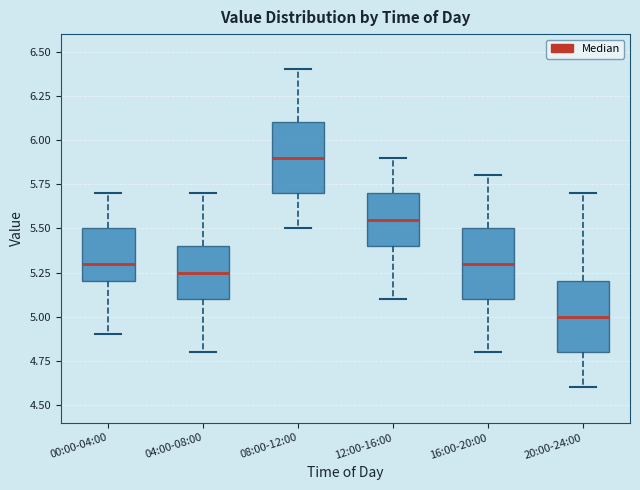

Reading left to right, read every box against the y-axis: the position of its median line, the range the box covers, and the ends of its whiskers. The values are not printed on the chart, so give them approximately, as read against the axis.

00:00-04:00: median 5.30, box 5.20 to 5.50, whiskers 4.90 to 5.70
04:00-08:00: median 5.25, box 5.10 to 5.40, whiskers 4.80 to 5.70
08:00-12:00: median 5.90, box 5.70 to 6.10, whiskers 5.50 to 6.40
12:00-16:00: median 5.55, box 5.40 to 5.70, whiskers 5.10 to 5.90
16:00-20:00: median 5.30, box 5.10 to 5.50, whiskers 4.80 to 5.80
20:00-24:00: median 5.00, box 4.80 to 5.20, whiskers 4.60 to 5.70